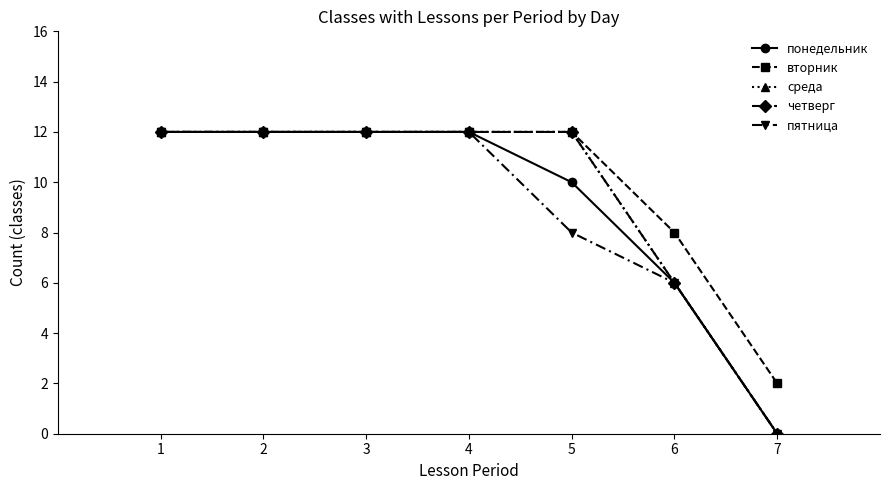

Which series has the largest total across all categories?

вторник